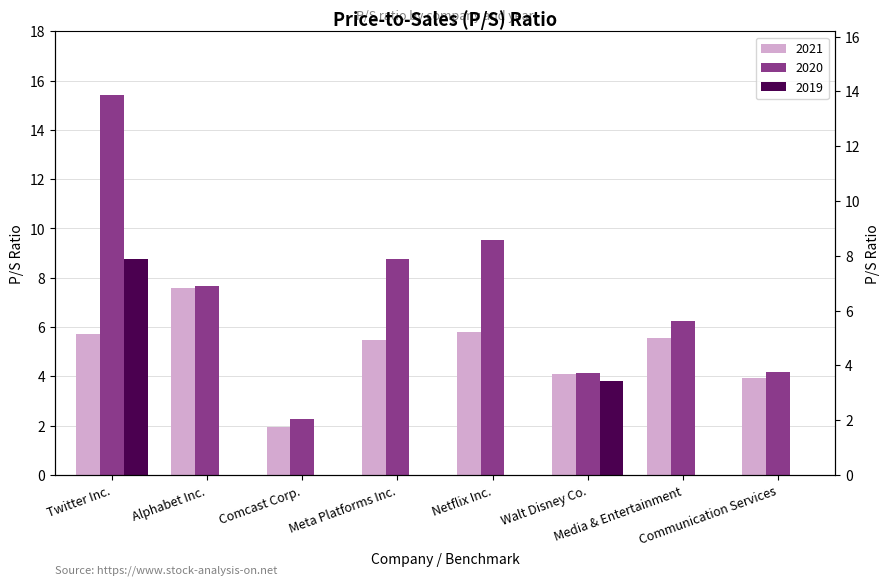

What is the difference between the highest and lowest values at Walt Disney Co.?

0.3